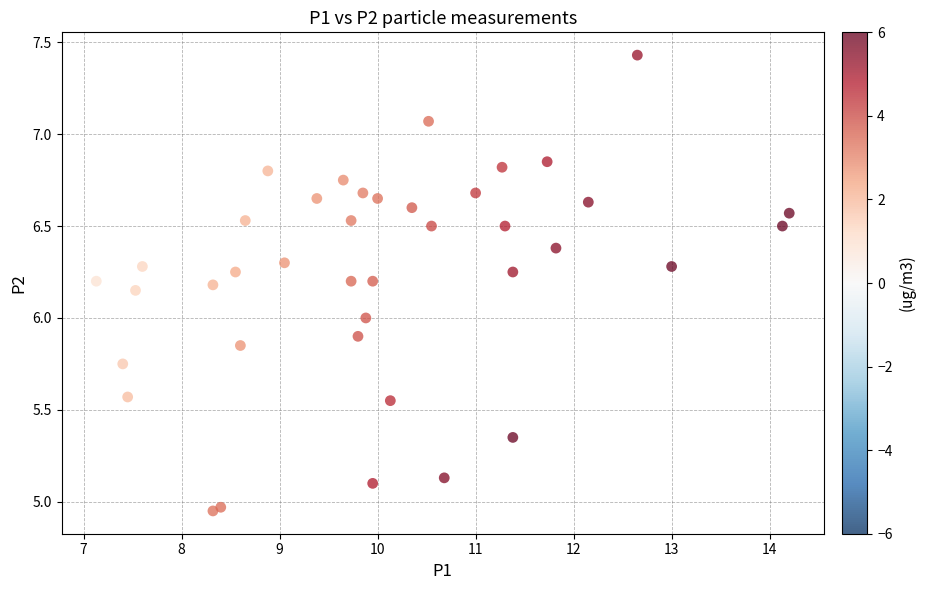

What is the range of Y values (max minus min)?

2.5